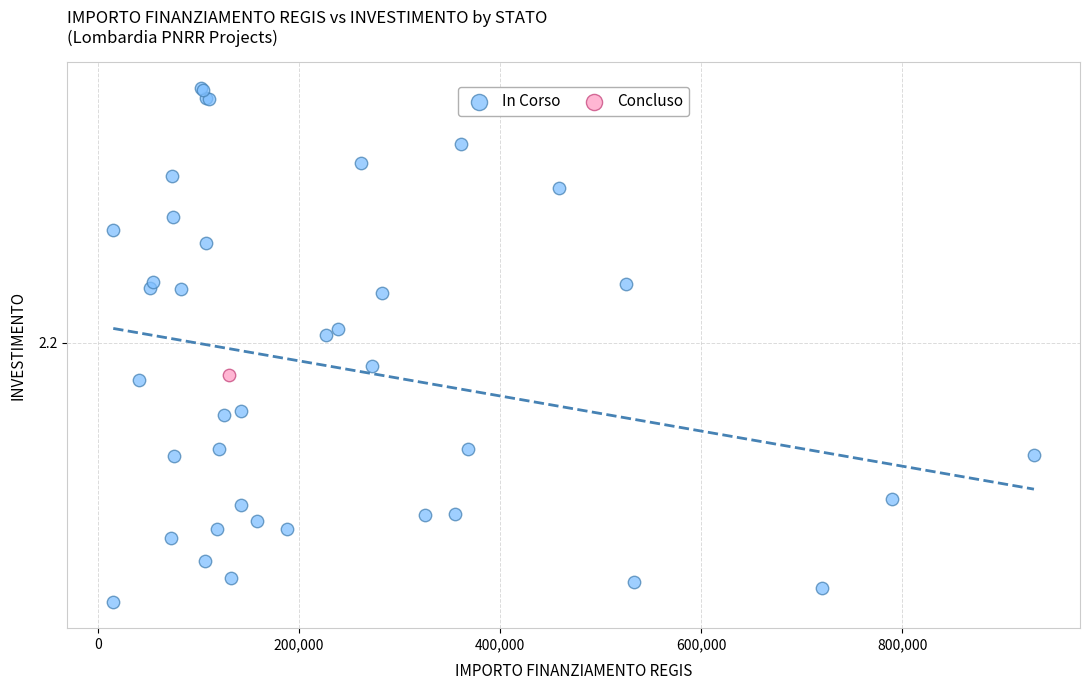

What are all the series names shown in the legend?

In Corso, Concluso